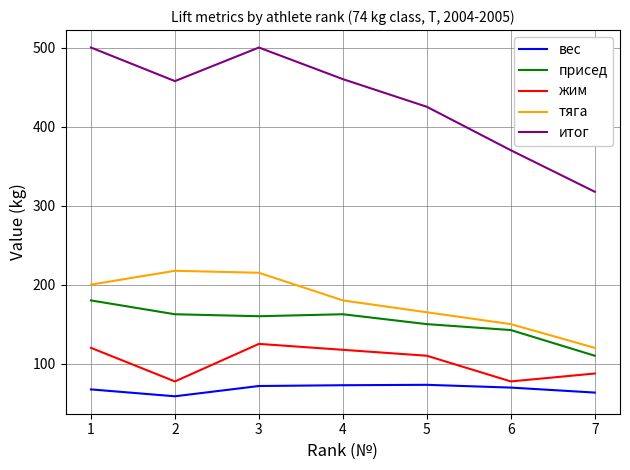

Is the value of тяга at 6 greater than the value of вес at 5?

Yes